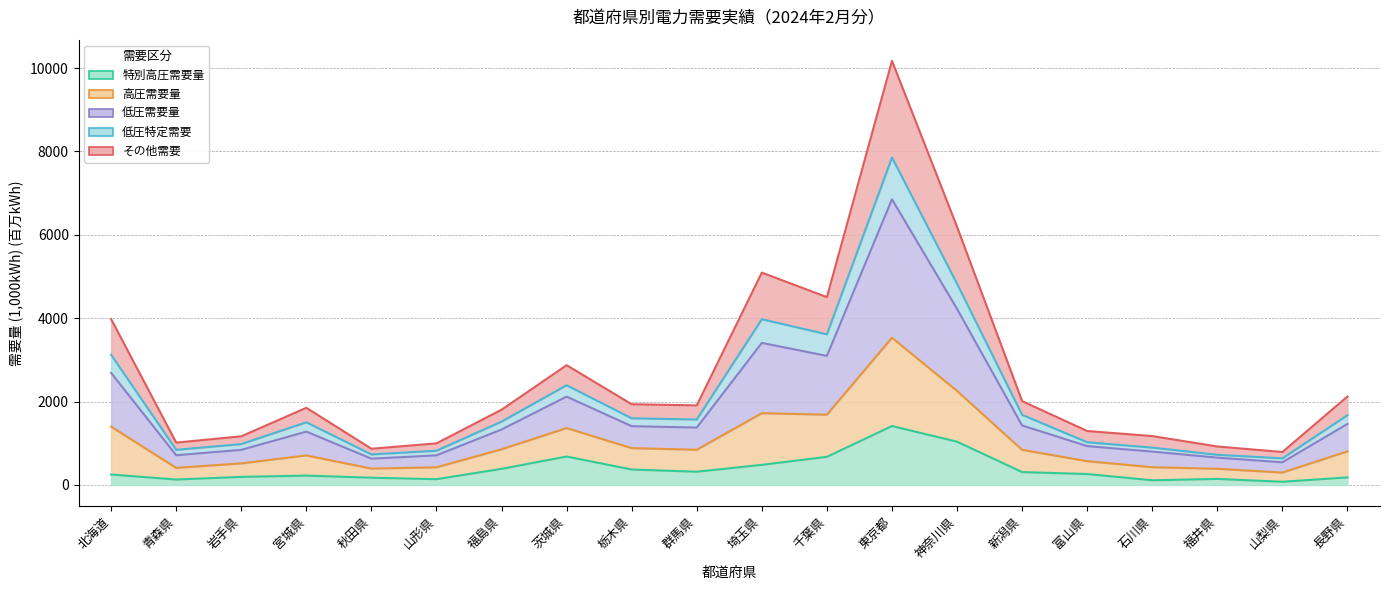

Count the number of categories in the chart.

20